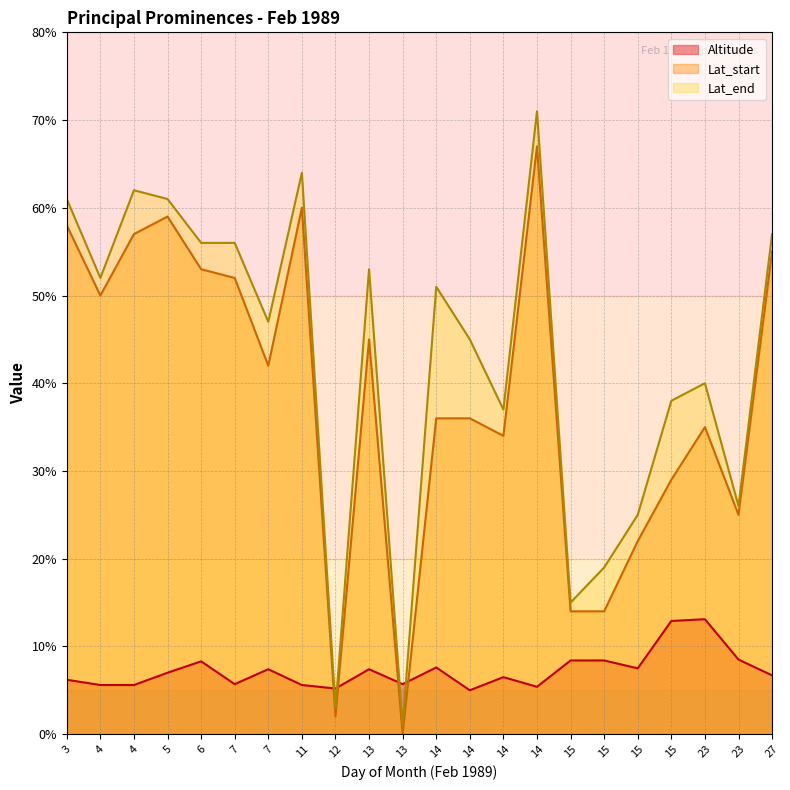

At 23, list the series in order from largest to smallest.

Lat_end, Lat_start, Altitude